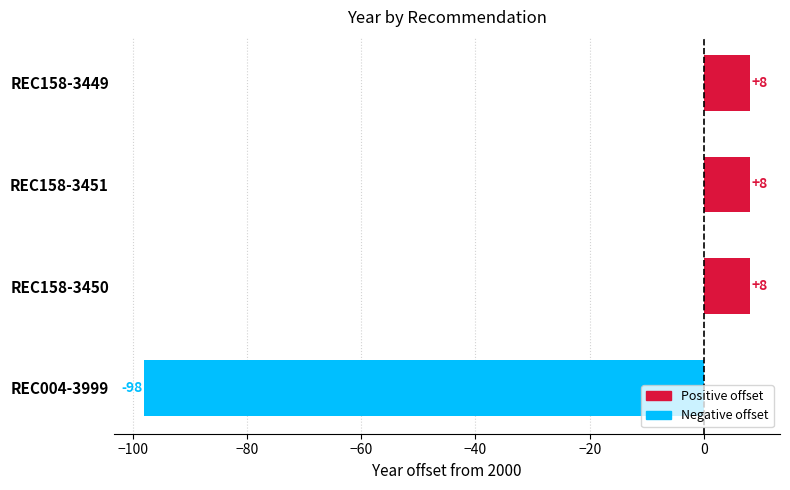

How many values are below zero?

1